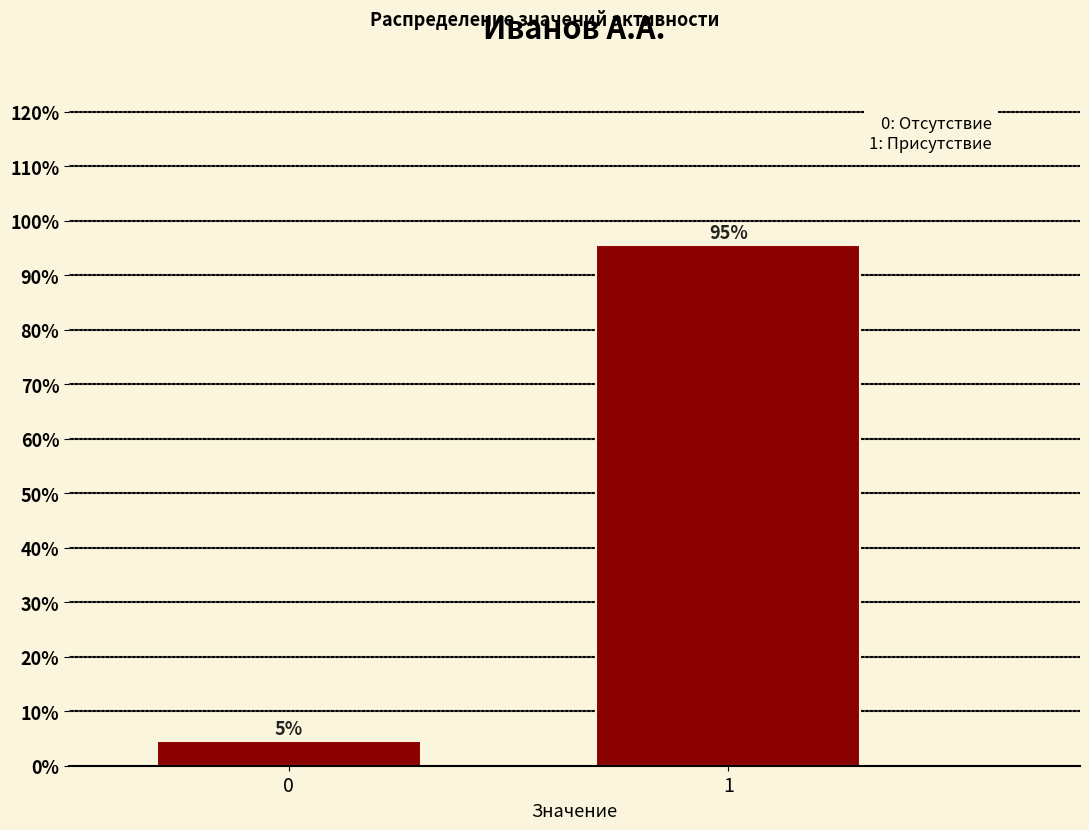

Are the bars horizontal?

No